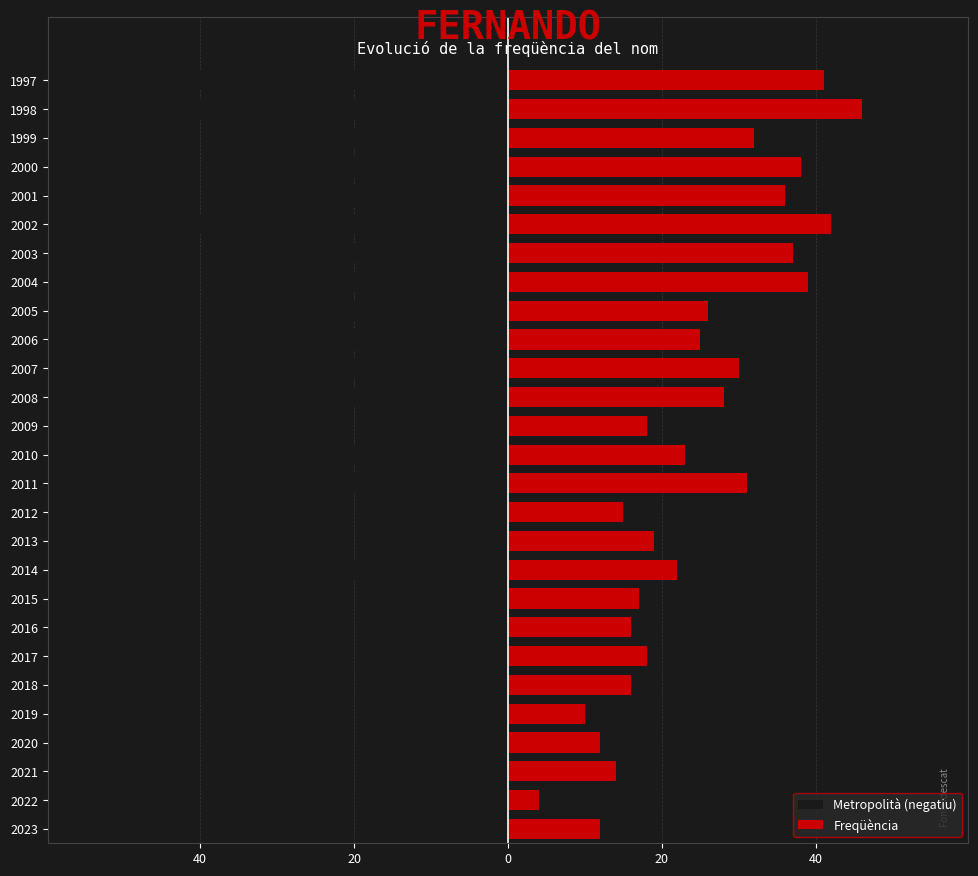

Count the number of categories in the chart.

27